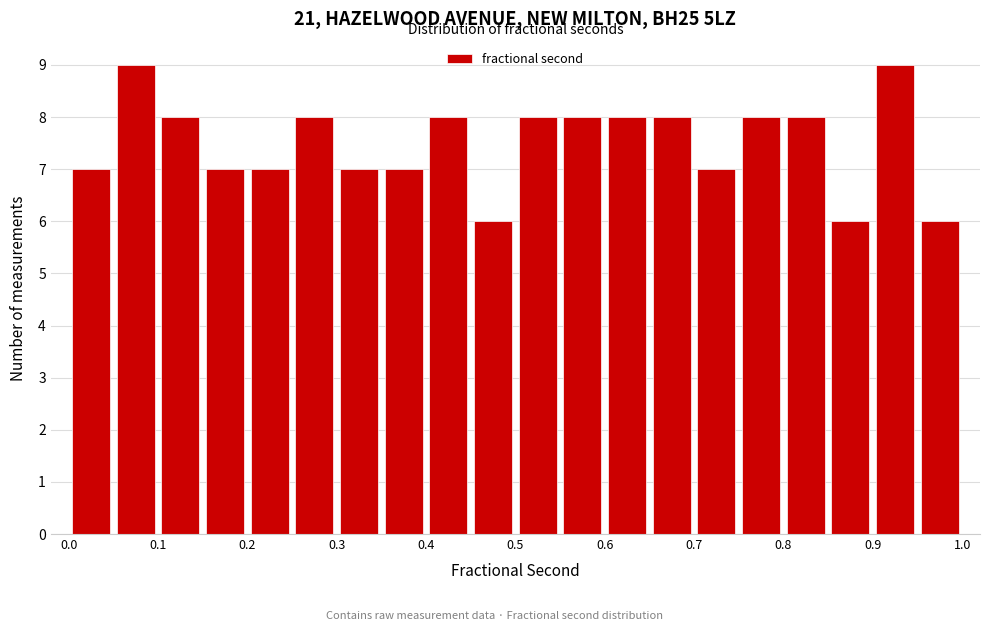

What is the height of the bar covering 0.05 to 0.10 on the x-axis? The values are not printed on the chart, so give them approximately, as read against the axis.

9